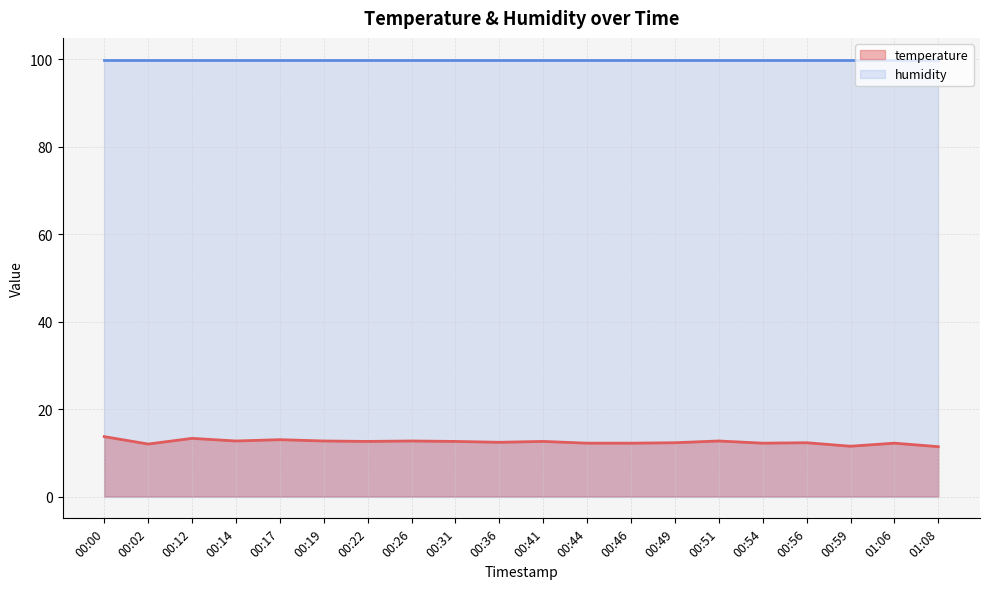

How many lines are shown in the chart?

2